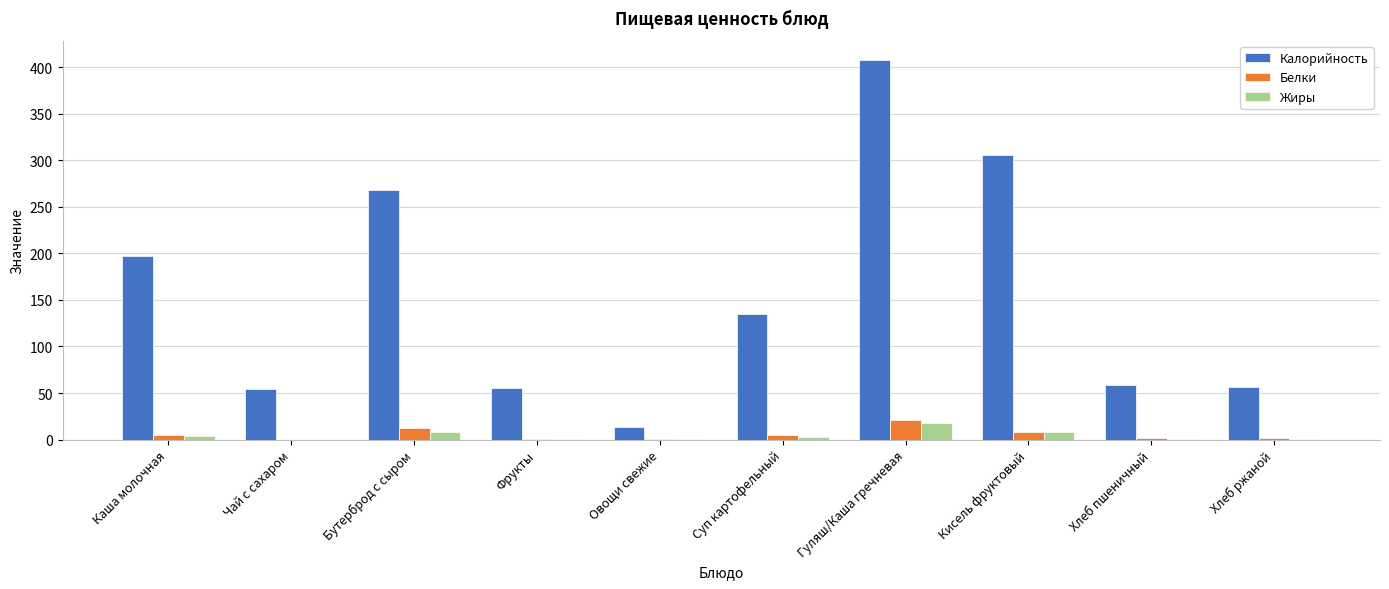

At which category is the sum across all series the highest?

Гуляш/Каша гречневая